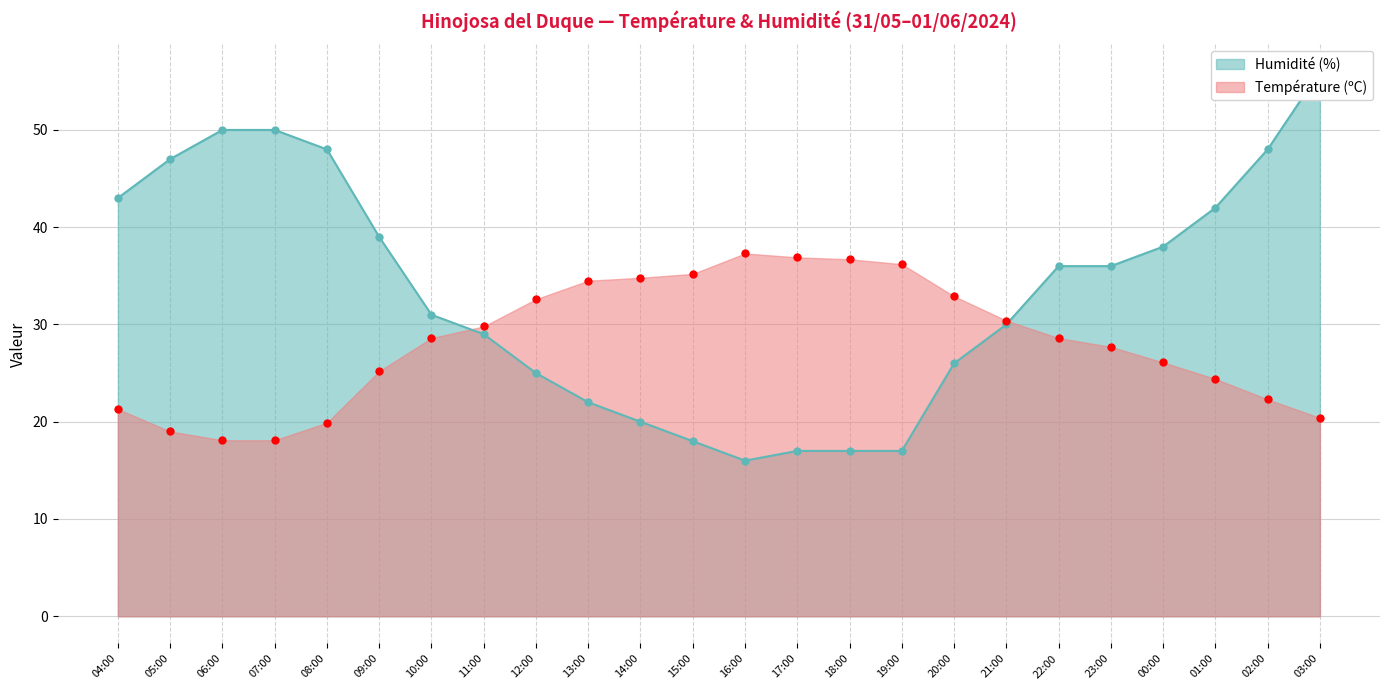

What is the sum of all Humidité (%) values?

801.0